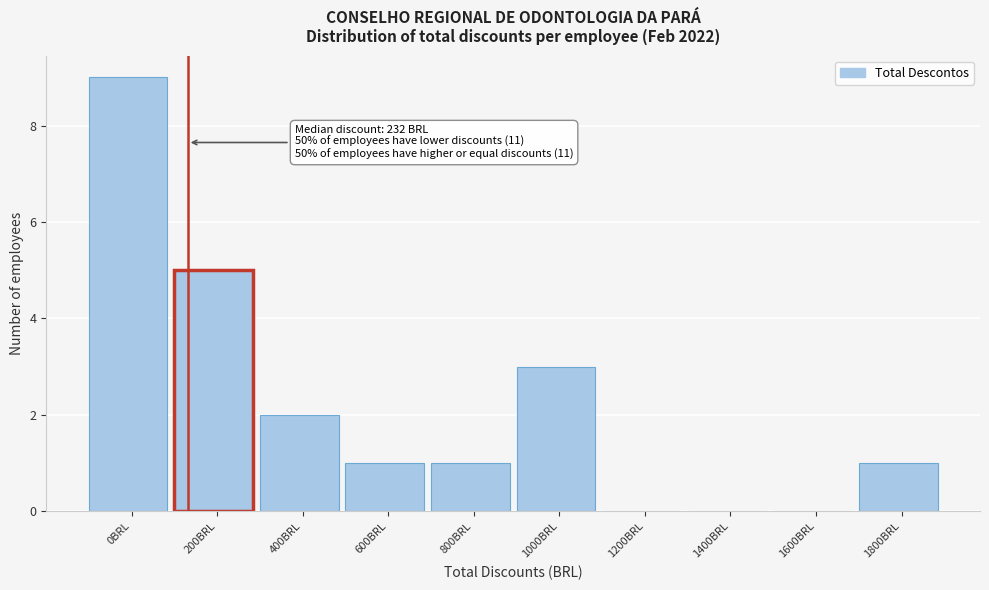

Reading right to left, extract all data points from this chart.

1800BRL=1	1600BRL=0	1400BRL=0	1200BRL=0	1000BRL=3	800BRL=1	600BRL=1	400BRL=2	200BRL=5	0BRL=9